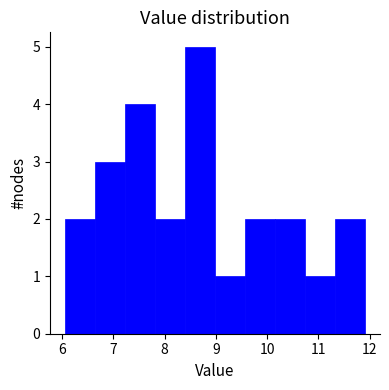

Reading left to right, list every bar in this chart as the range it spans on the x-axis followed by its height. Neither the bar edges nor the heights are printed on the chart, so give them approximately, as read against the axes.

6.1 to 6.6: 2
6.6 to 7.2: 3
7.2 to 7.8: 4
7.8 to 8.4: 2
8.4 to 9.0: 5
9.0 to 9.6: 1
9.6 to 10.2: 2
10.2 to 10.7: 2
10.7 to 11.3: 1
11.3 to 11.9: 2